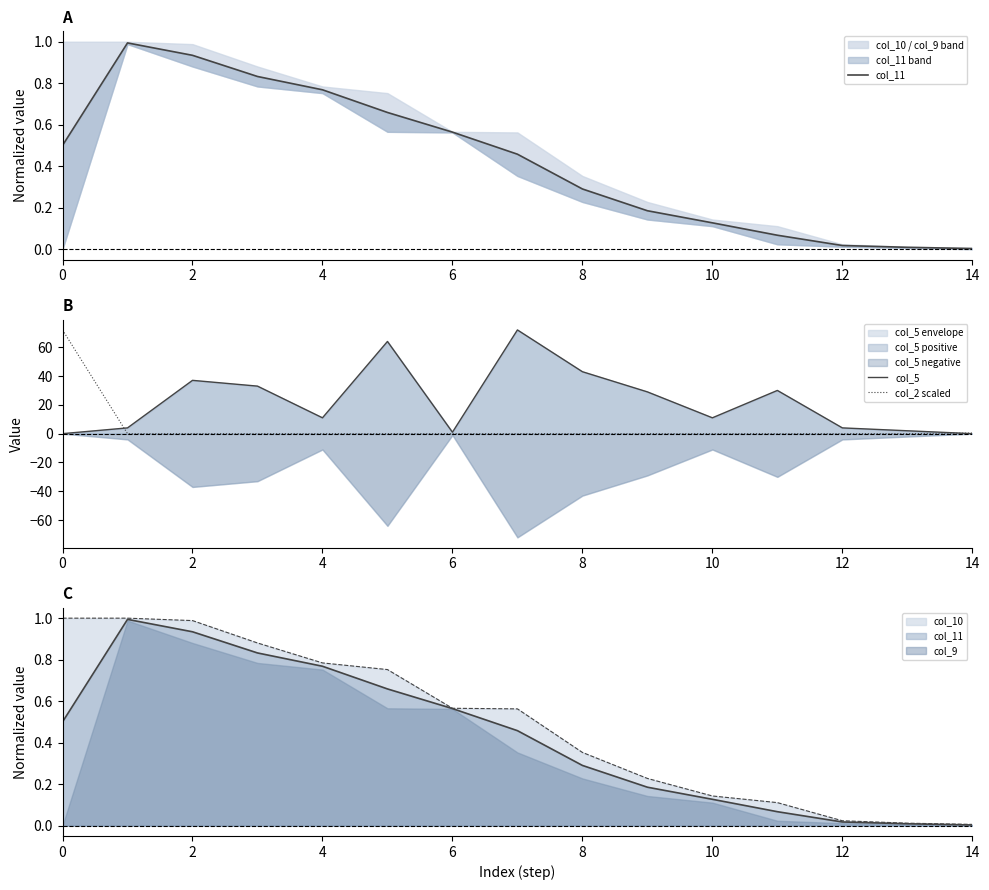

Which series changed the most between 10 and 11?

col_5